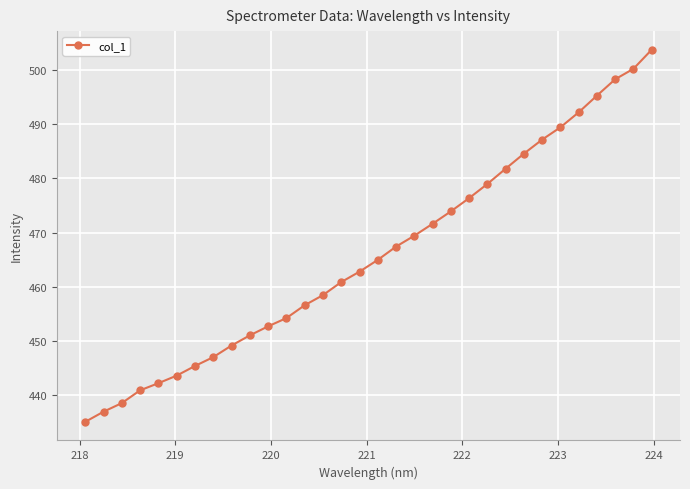

True or false: the data has more than 1 interior local peaks.

False